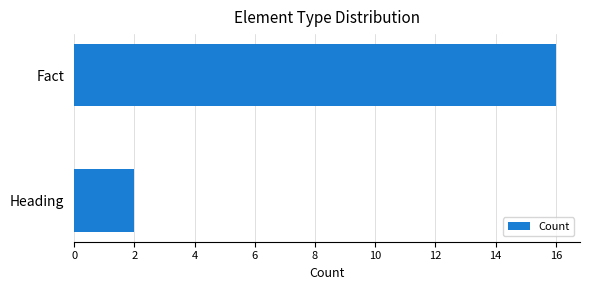

Reading bottom to top, what are all the values shown in this chart?

Heading=2	Fact=16